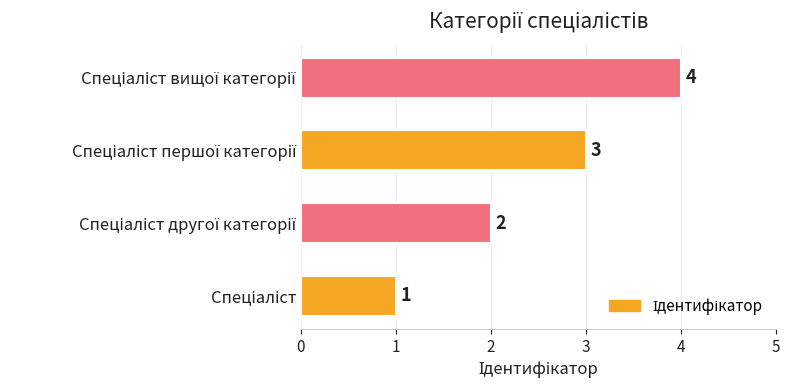

What is the greatest value displayed?

4